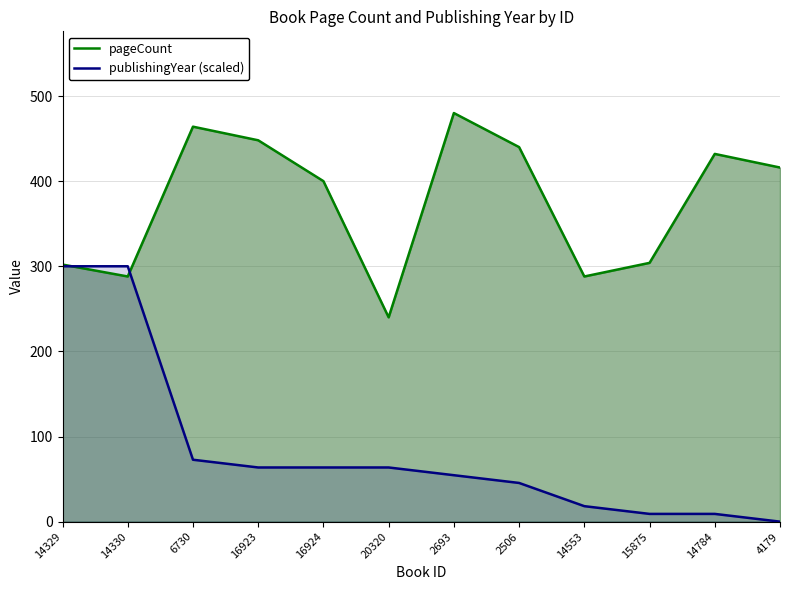

How many distinct data groups are displayed?

2